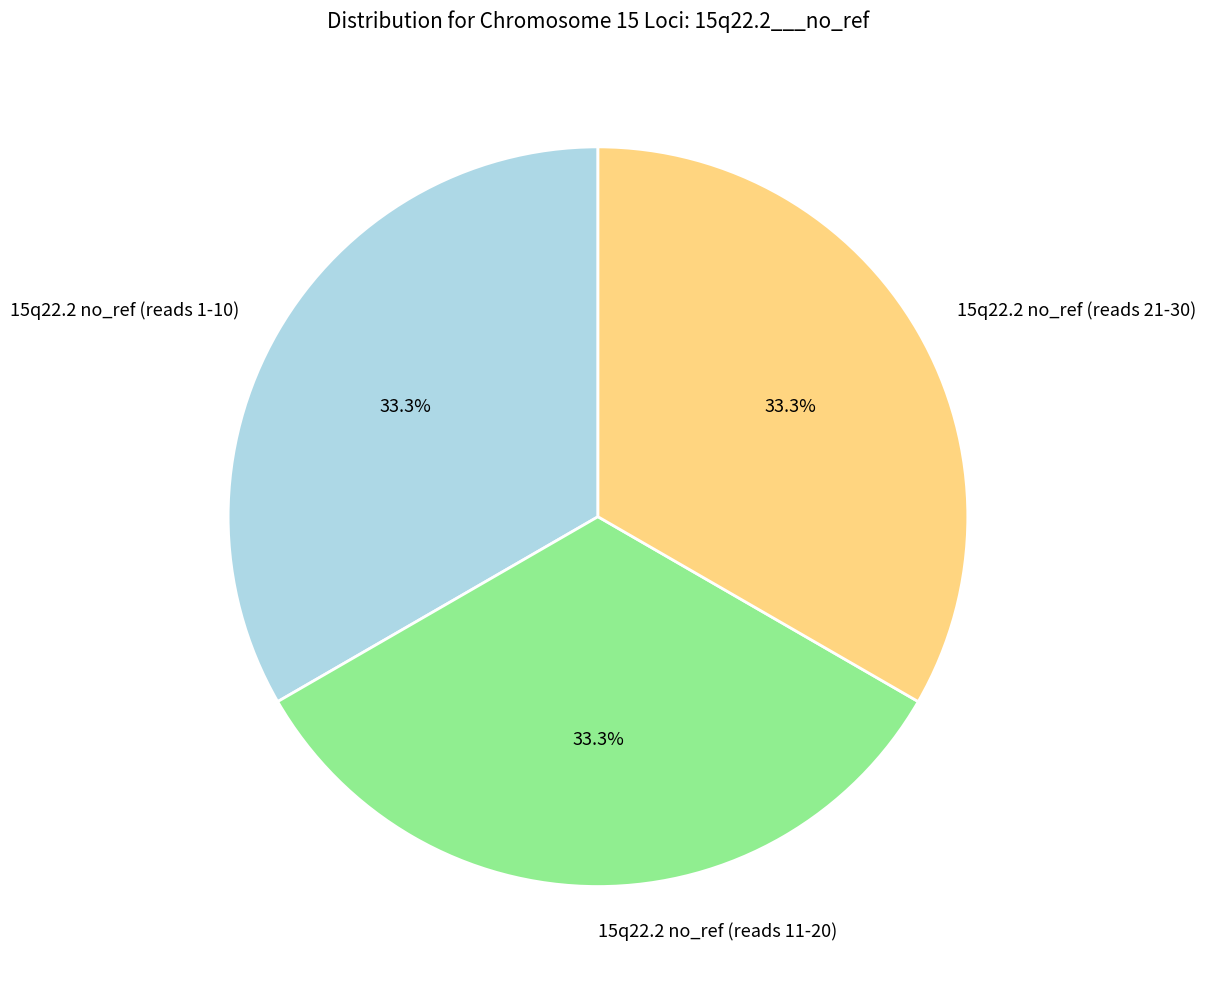

Count the number of slices in the pie.

3